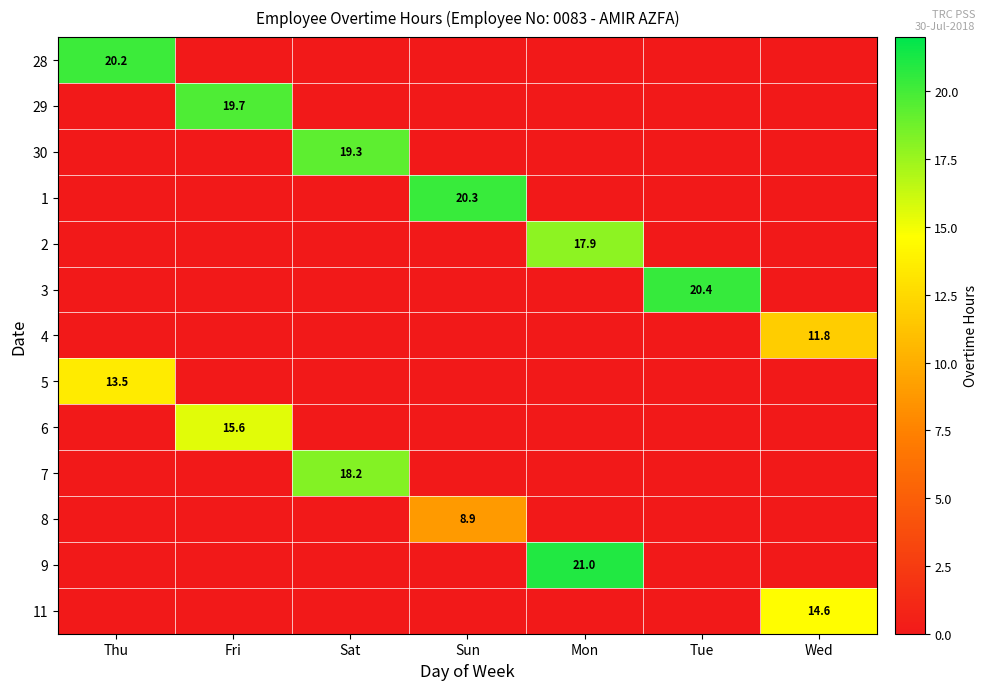

What is the spread (max minus min) of values at Wed?

14.6